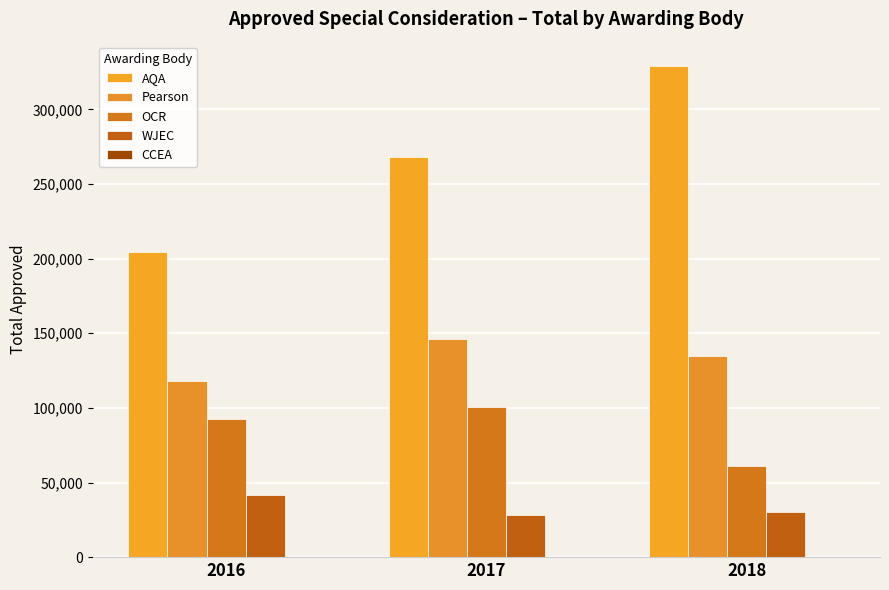

Rank the categories by OCR value from highest to lowest.

2017, 2016, 2018